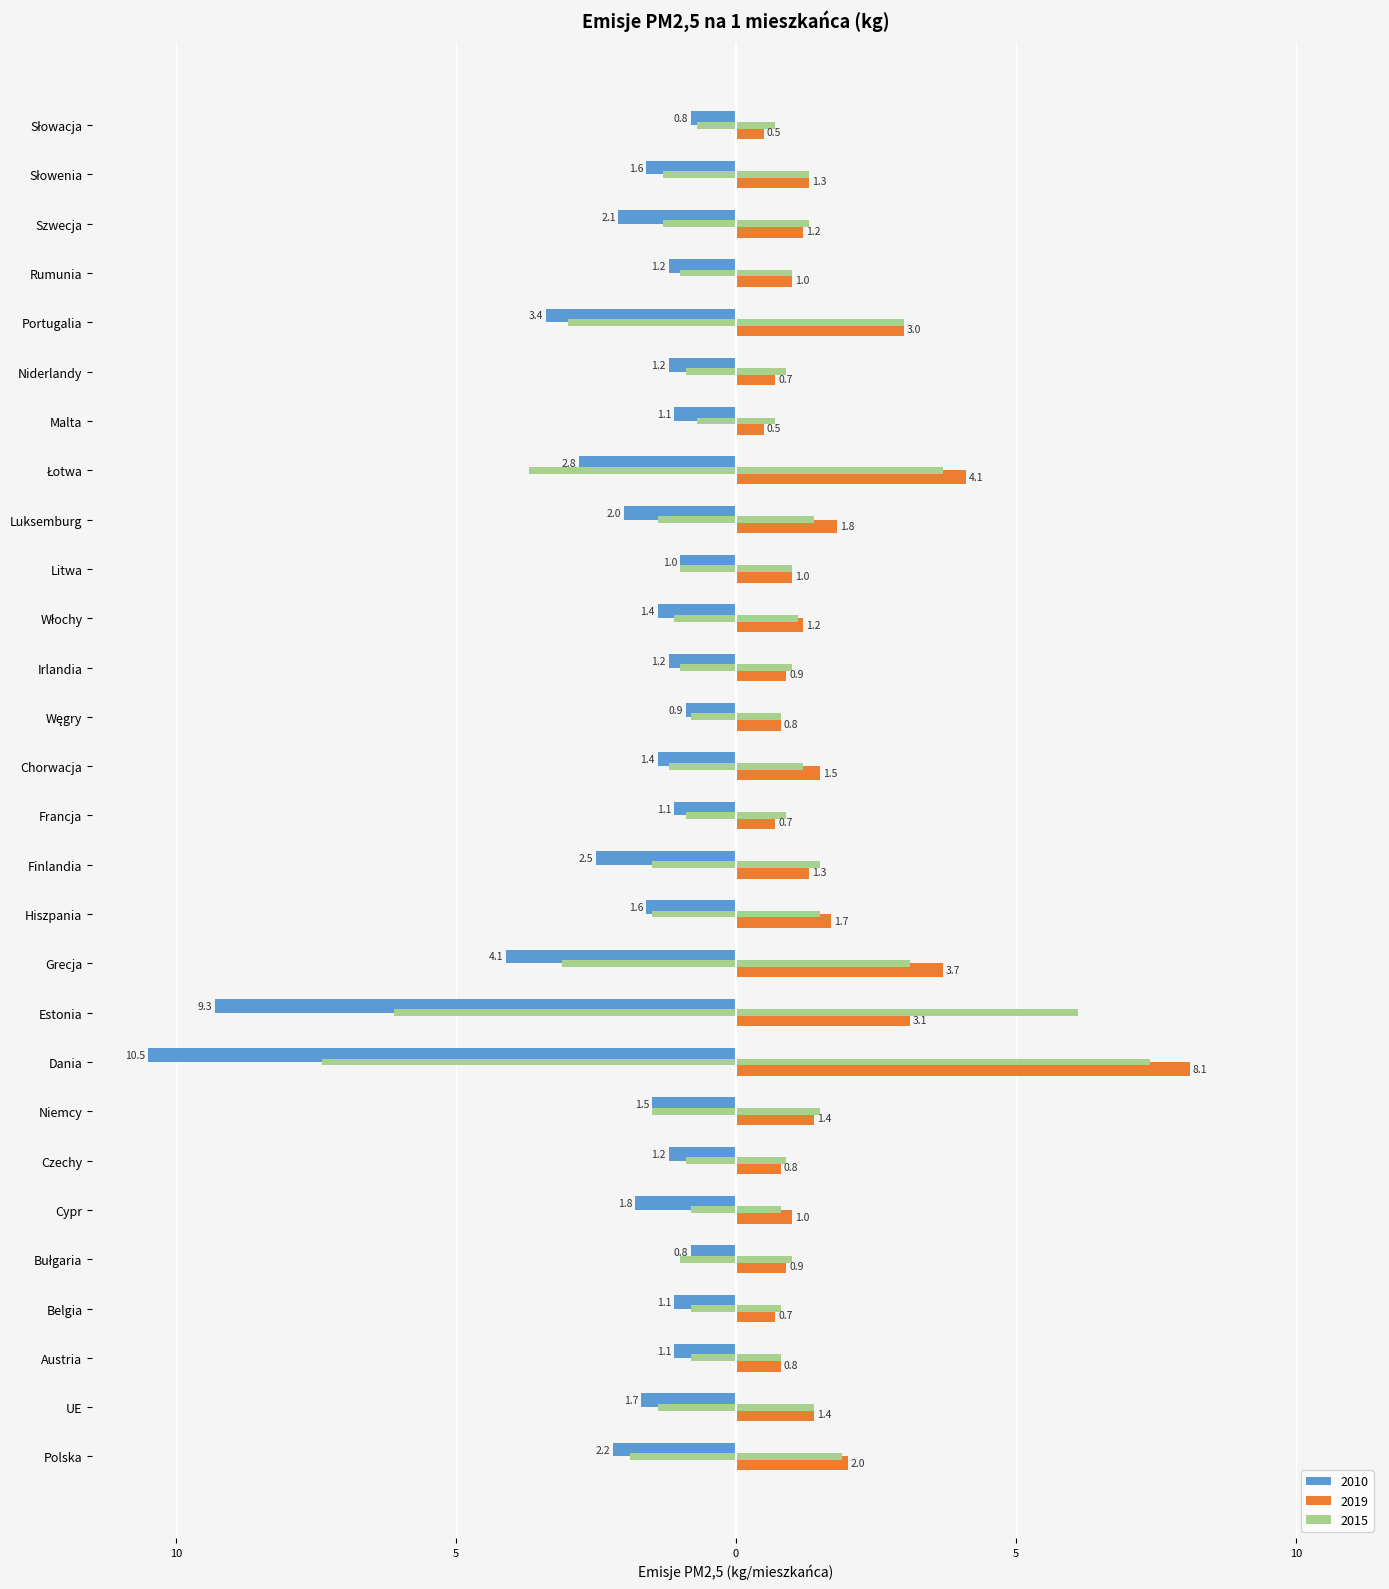

Reading left to right, what are all the values shown in this chart?

2010: Polska=-2.2	UE=-1.7	Austria=-1.1	Belgia=-1.1	Bułgaria=-0.8	Cypr=-1.8	Czechy=-1.2	Niemcy=-1.5	Dania=-10.5	Estonia=-9.3	Grecja=-4.1	Hiszpania=-1.6	Finlandia=-2.5	Francja=-1.1	Chorwacja=-1.4	Węgry=-0.9	Irlandia=-1.2	Włochy=-1.4	Litwa=-1.0	Luksemburg=-2.0	Łotwa=-2.8	Malta=-1.1	Niderlandy=-1.2	Portugalia=-3.4	Rumunia=-1.2	Szwecja=-2.1	Słowenia=-1.6	Słowacja=-0.8
2015: Polska=1.9	UE=1.4	Austria=0.8	Belgia=0.8	Bułgaria=1.0	Cypr=0.8	Czechy=0.9	Niemcy=1.5	Dania=7.4	Estonia=6.1	Grecja=3.1	Hiszpania=1.5	Finlandia=1.5	Francja=0.9	Chorwacja=1.2	Węgry=0.8	Irlandia=1.0	Włochy=1.1	Litwa=1.0	Luksemburg=1.4	Łotwa=3.7	Malta=0.7	Niderlandy=0.9	Portugalia=3.0	Rumunia=1.0	Szwecja=1.3	Słowenia=1.3	Słowacja=0.7
2019: Polska=2.0	UE=1.4	Austria=0.8	Belgia=0.7	Bułgaria=0.9	Cypr=1.0	Czechy=0.8	Niemcy=1.4	Dania=8.1	Estonia=3.1	Grecja=3.7	Hiszpania=1.7	Finlandia=1.3	Francja=0.7	Chorwacja=1.5	Węgry=0.8	Irlandia=0.9	Włochy=1.2	Litwa=1.0	Luksemburg=1.8	Łotwa=4.1	Malta=0.5	Niderlandy=0.7	Portugalia=3.0	Rumunia=1.0	Szwecja=1.2	Słowenia=1.3	Słowacja=0.5